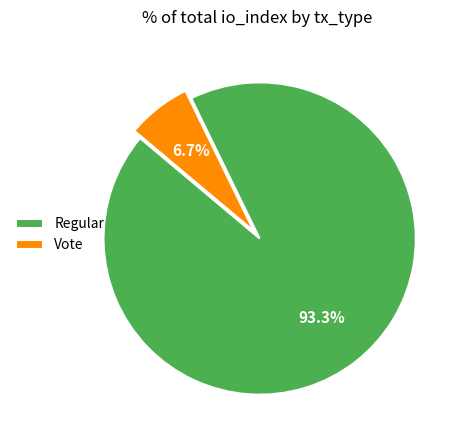

What portion of the pie excludes Regular?

6.7%